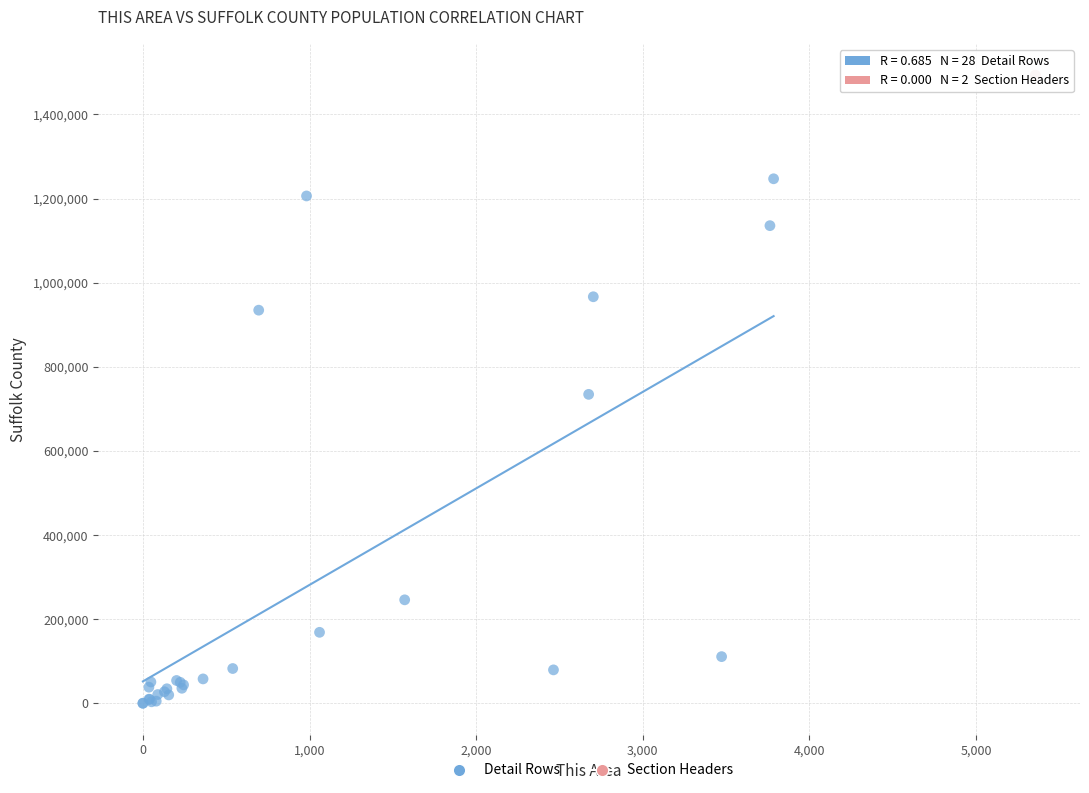

What are all the series names shown in the legend?

Detail Rows, Section Headers